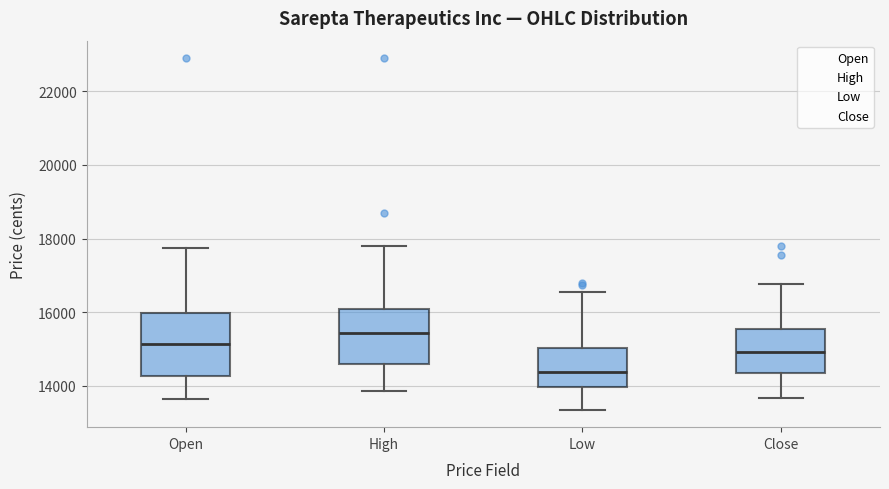

Reading left to right, transcribe this box plot: for each box, give where its median line is, the range the box spans, and where its two whiskers end, as read against the y-axis. The values are not printed on the chart, so give them approximately, as read against the axis.

Open: median 15200, box 14200 to 16000, whiskers 13600 to 17800
High: median 15400, box 14600 to 16000, whiskers 13800 to 17800
Low: median 14400, box 14000 to 15000, whiskers 13400 to 16600
Close: median 15000, box 14400 to 15600, whiskers 13600 to 16800